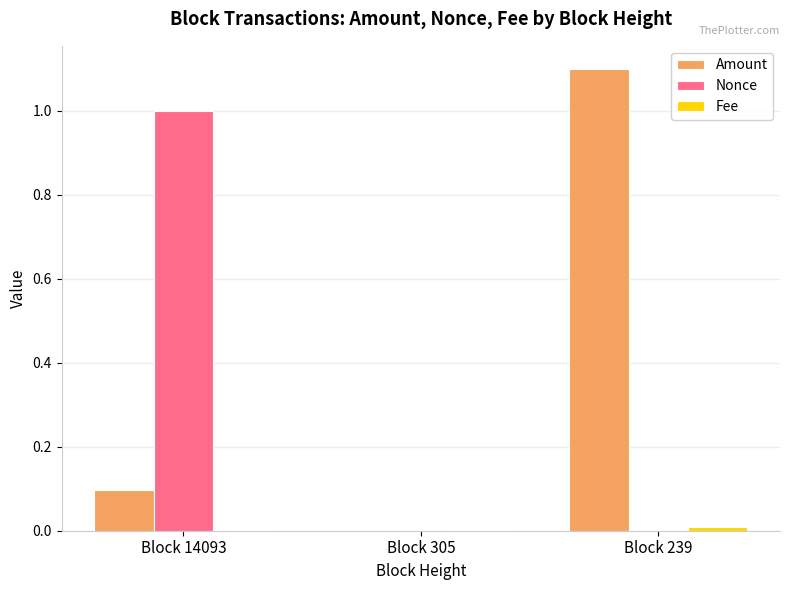

Which series has the largest total across all categories?

Amount